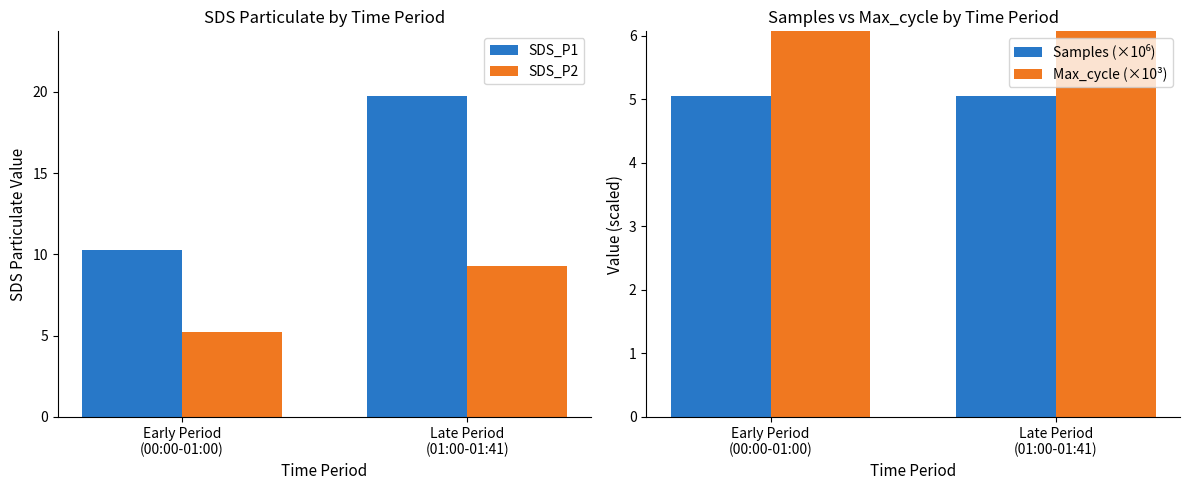

At which label is SDS_P2 closest to 7?

Early Period
(00:00-01:00)